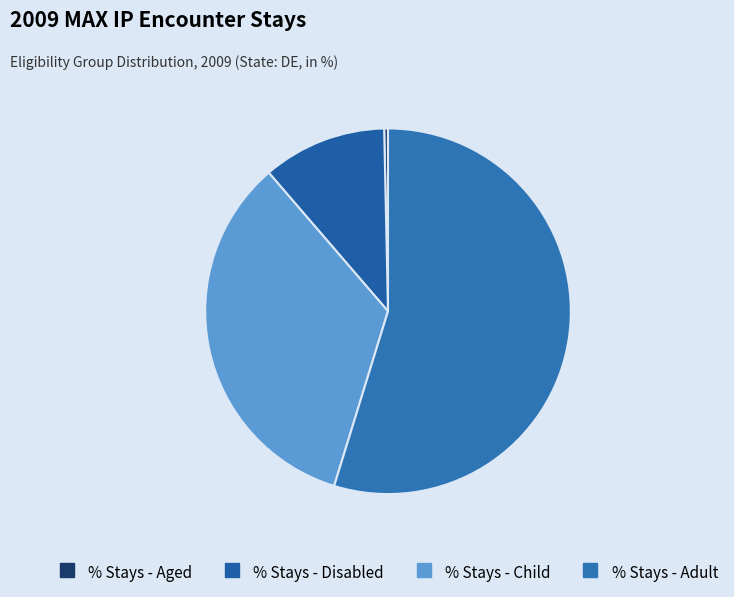

Is it true that % Stays - Aged is 13% of the pie?

False